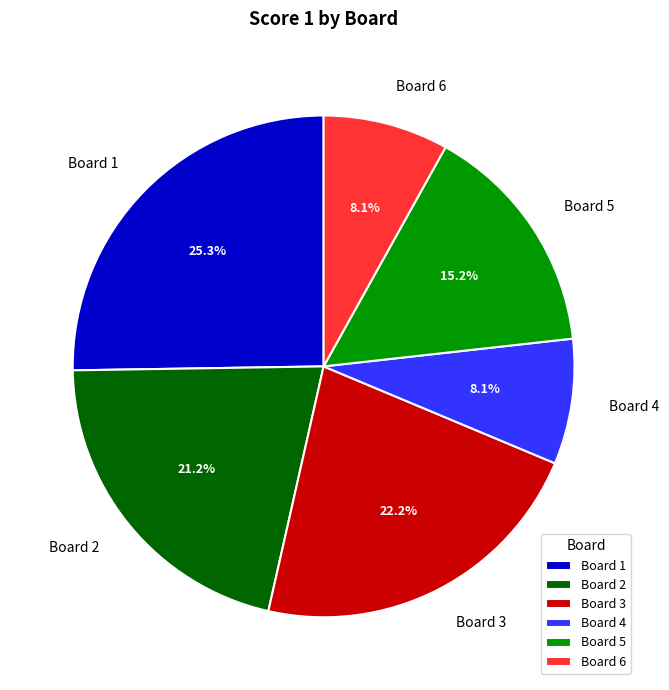

To the nearest percent, what is the difference between the largest and smallest slice percentages?

17%